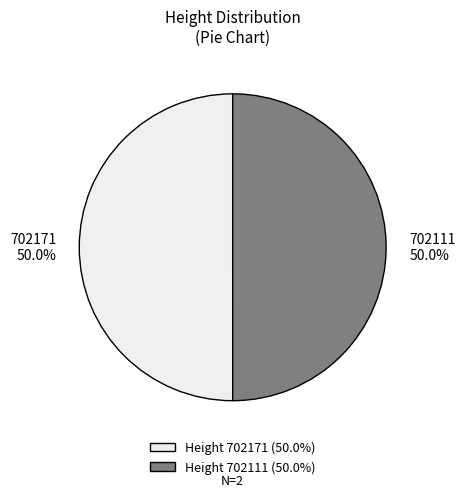

What portion of the pie excludes 702111?

50.0%